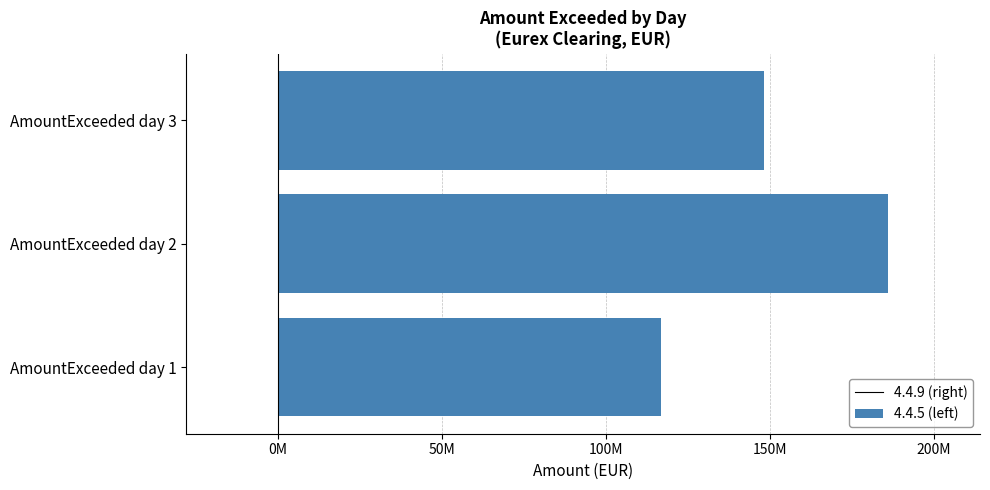

Does the chart contain any negative values?

No